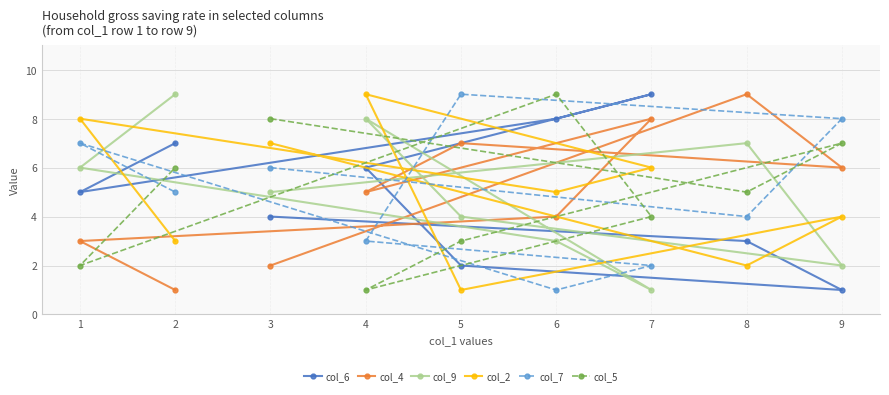

At how many categories does at least one series exceed 6?

9